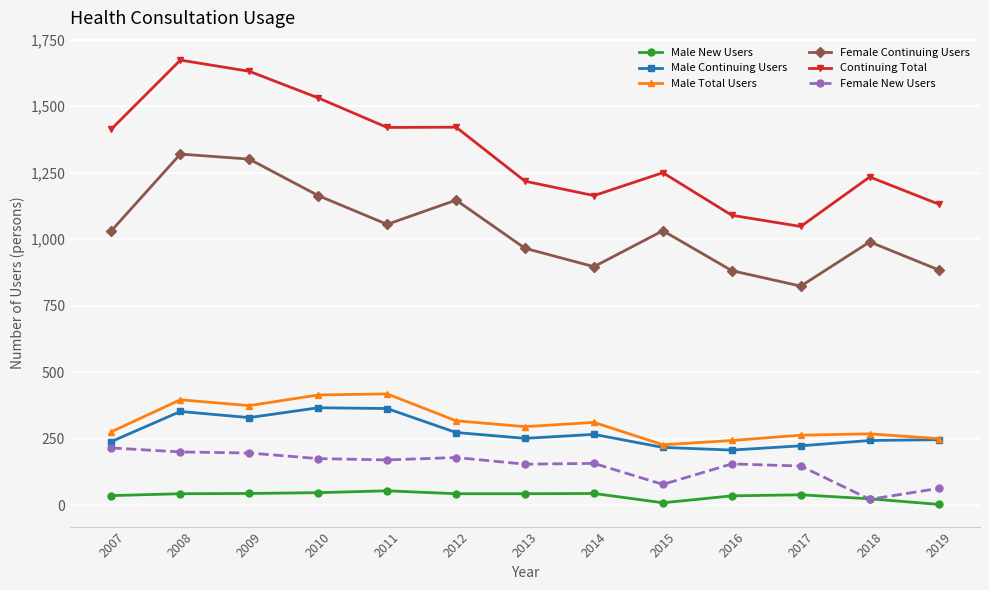

Which series has the largest total across all categories?

Continuing Total